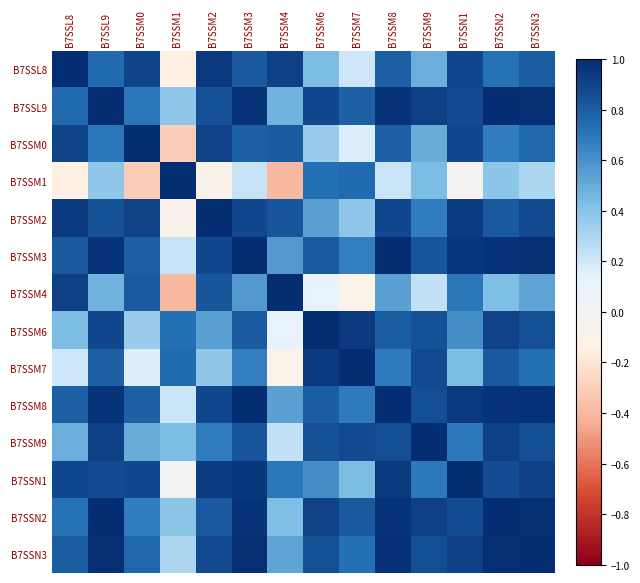

List the labels in order of B7SSM3 value, smallest first.

B7SSM1, B7SSM4, B7SSM7, B7SSM0, B7SSM6, B7SSL8, B7SSM9, B7SSM2, B7SSN1, B7SSL9, B7SSN2, B7SSN3, B7SSM8, B7SSM3